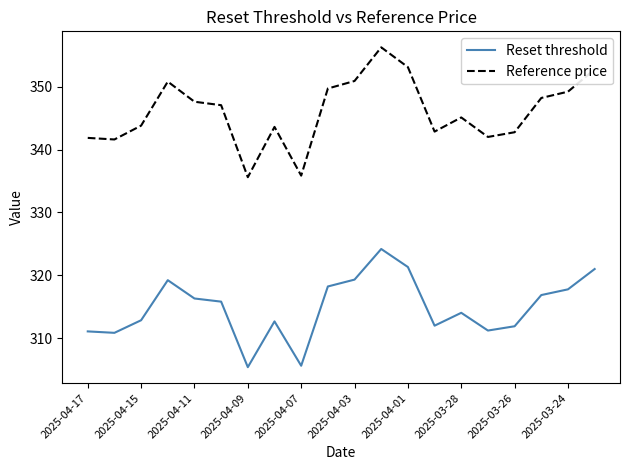

True or false: Reference price and Reset threshold intersect in this chart.

False